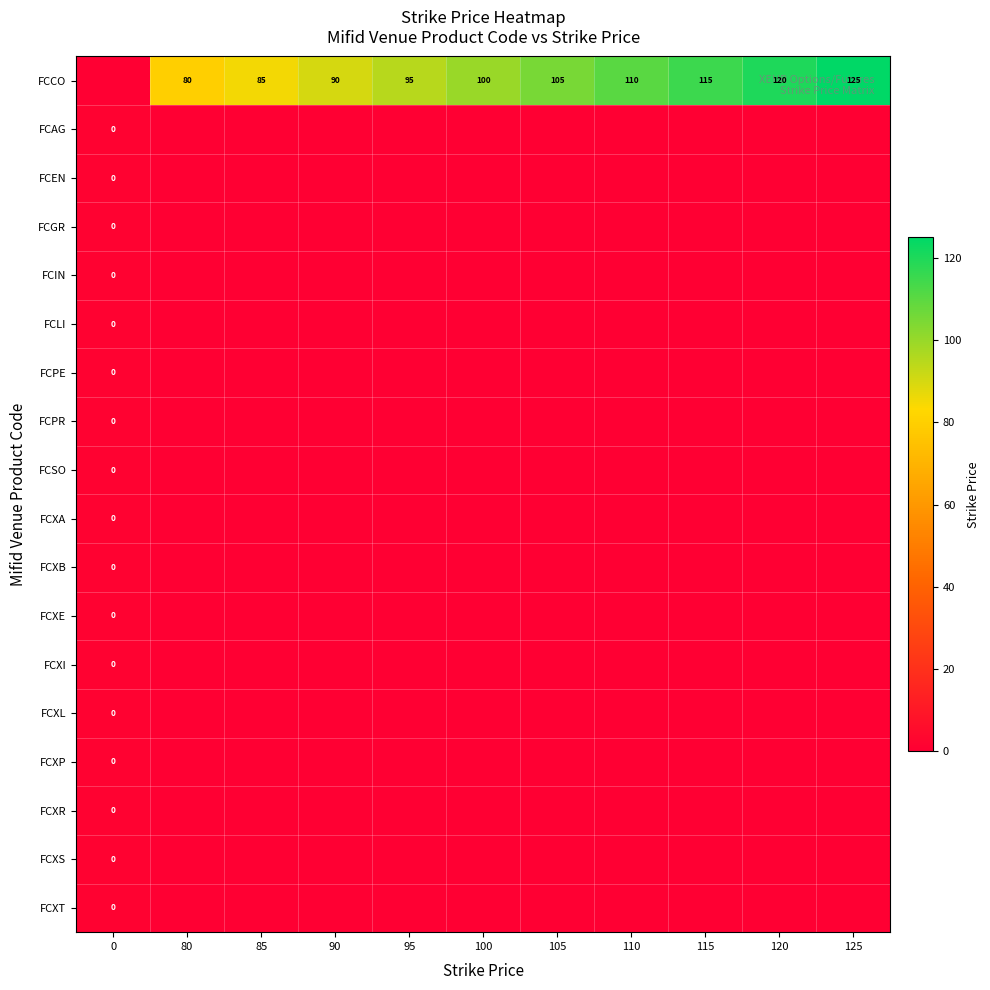

What is the sum of the FCCO values at 80 and 95?

175